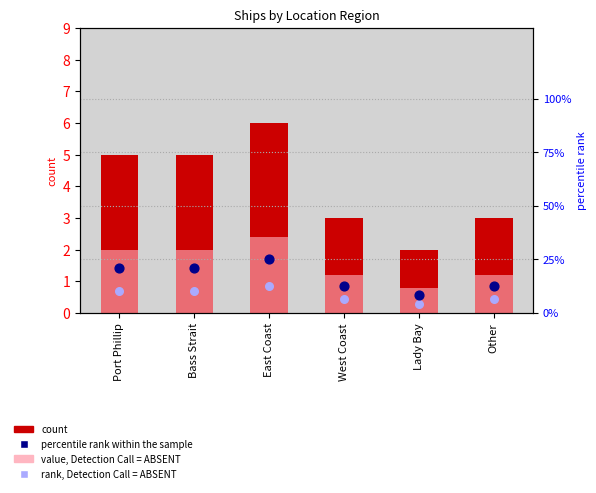

Is the value of count at Port Phillip greater than the value of percentile rank within the sample at Lady Bay?

No